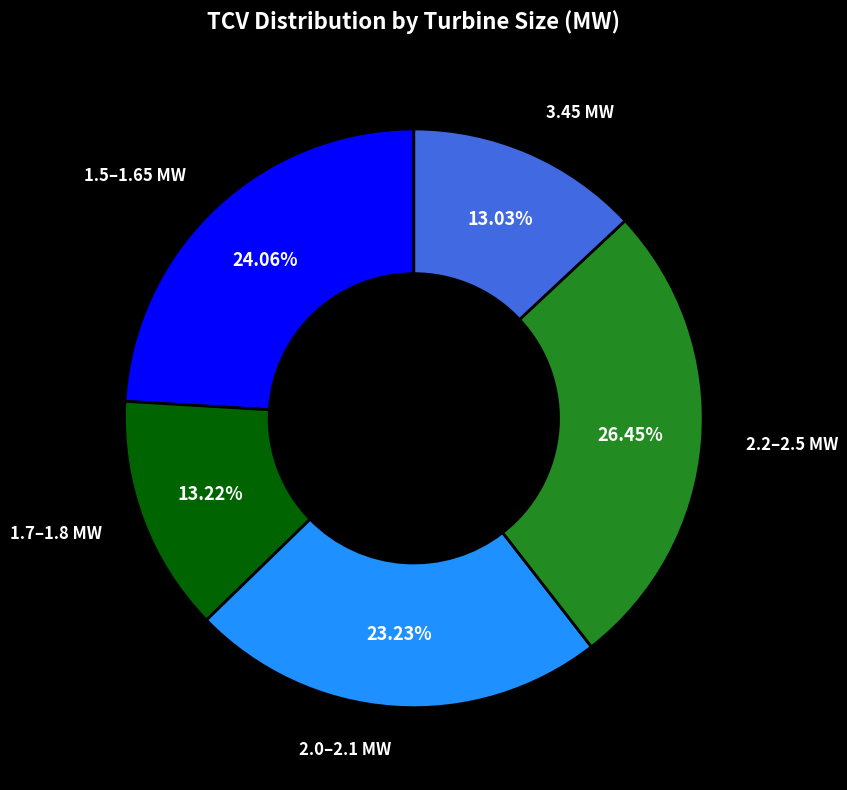

Is there any slice that represents more than half of the pie?

No